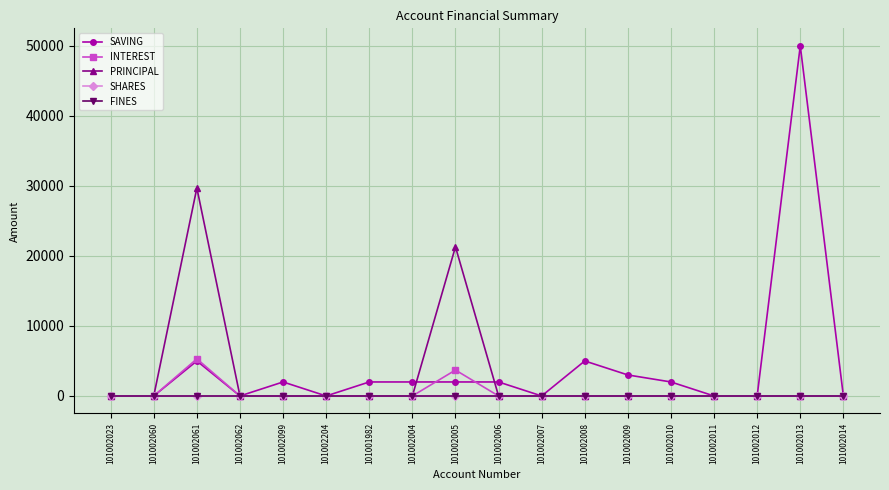

What is the label of the 3rd point from the left?

101002061